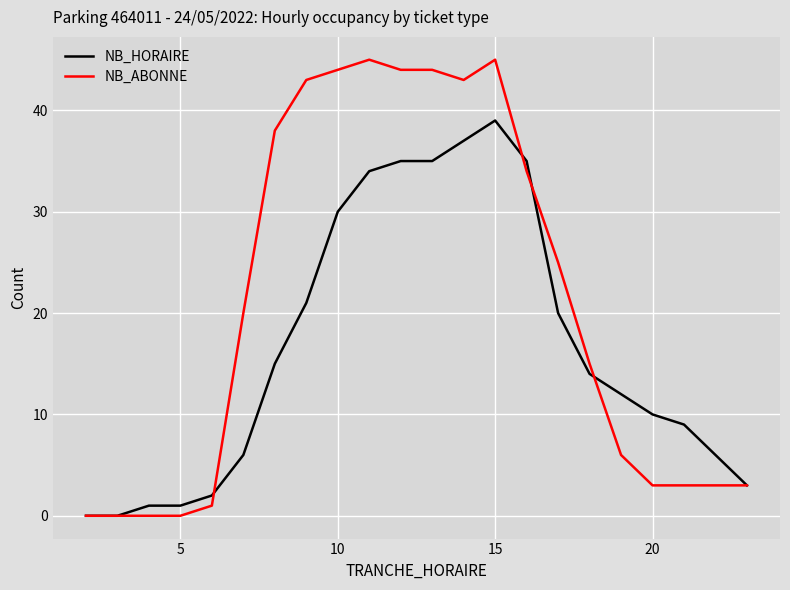

What is the maximum value shown in the chart?

45